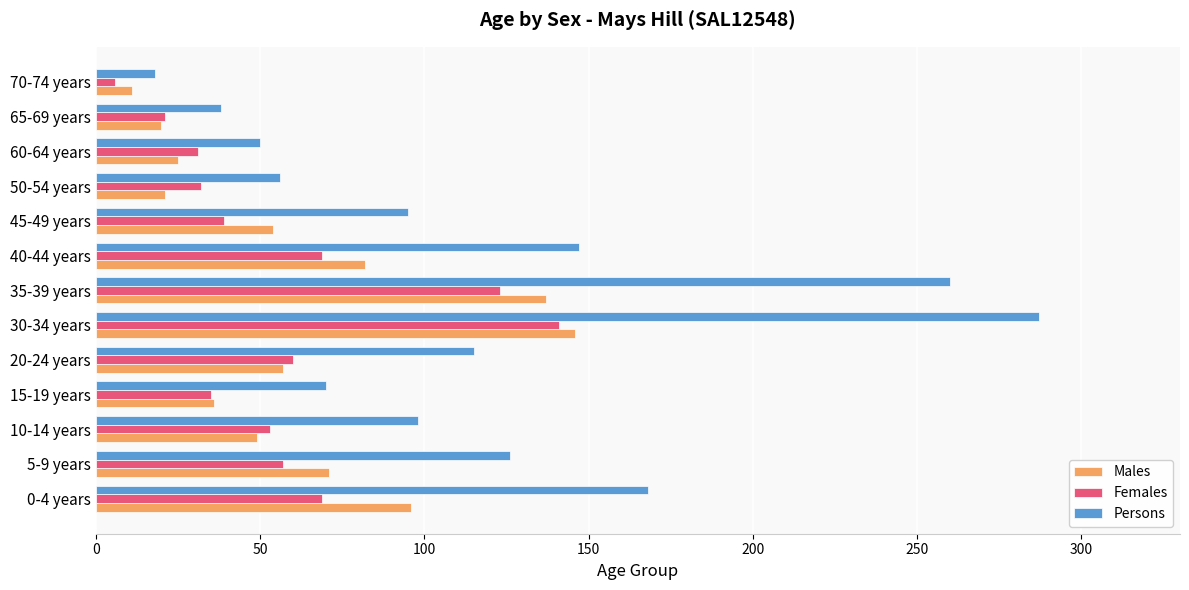

What is the spread (max minus min) of values at 45-49 years?

56